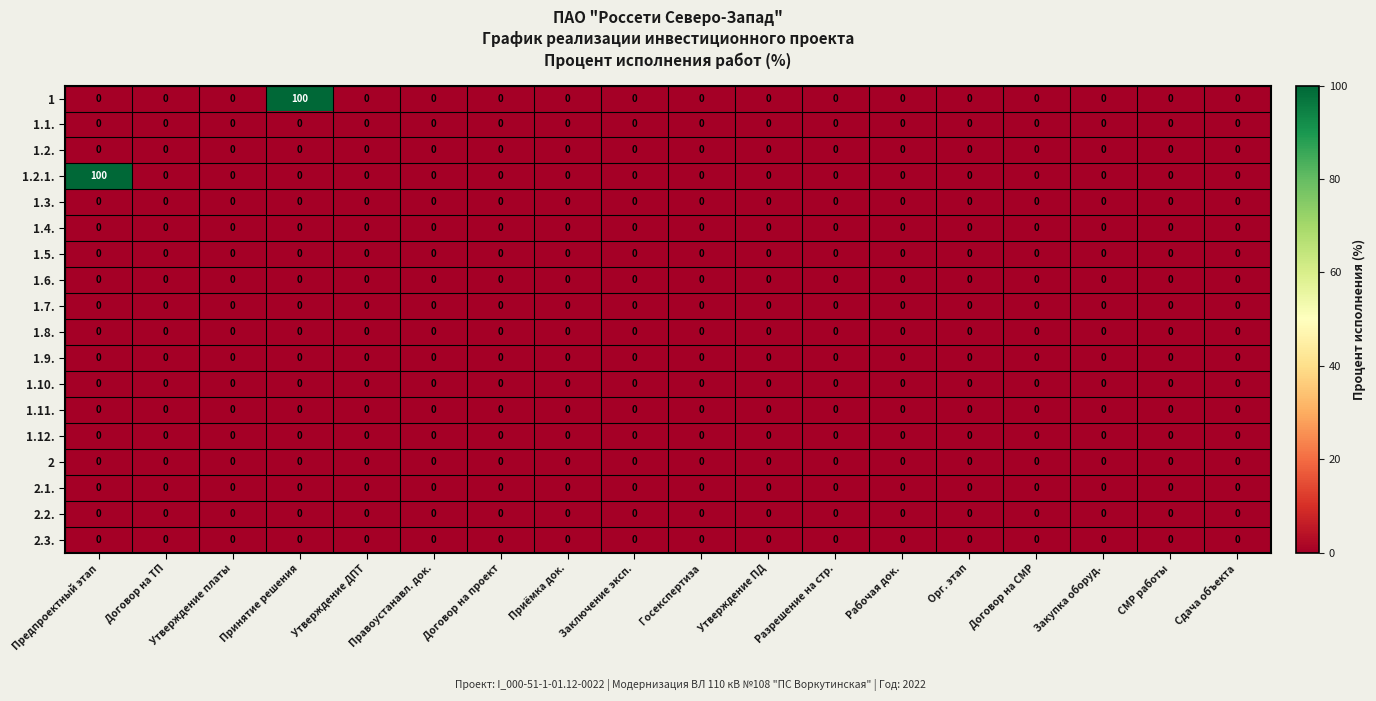

What is the greatest value displayed?

100